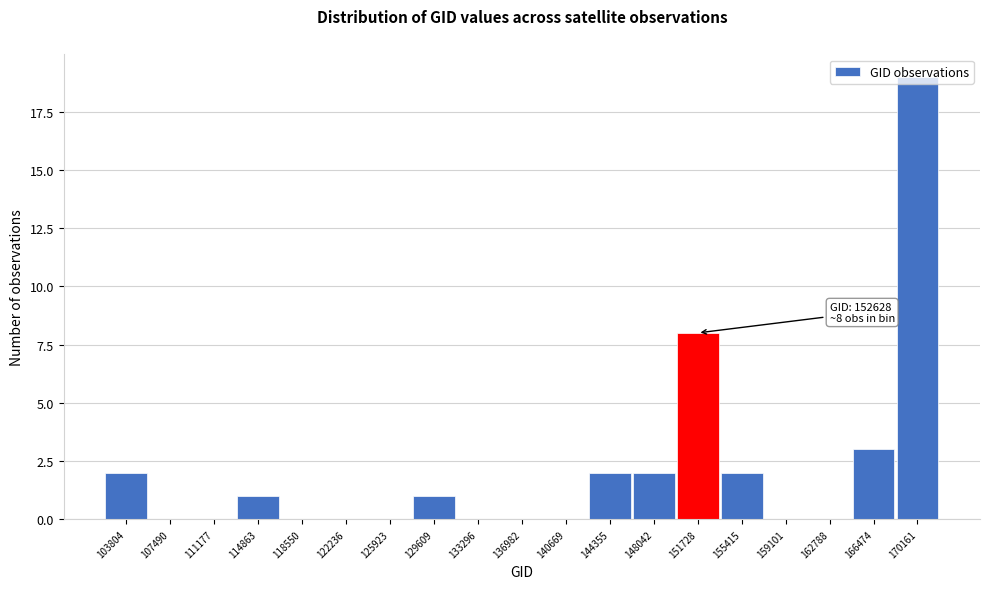

What is the greatest value displayed?

19